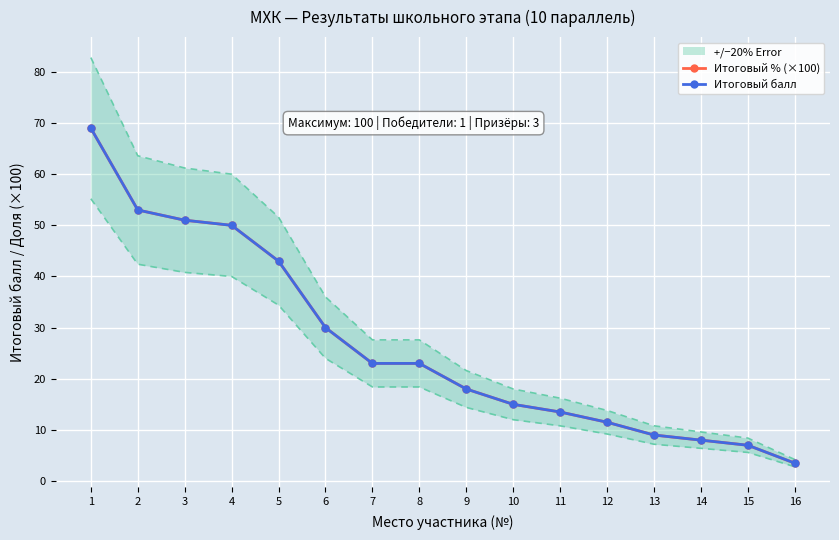

Where does the Итоговый балл series first go above 23?

1